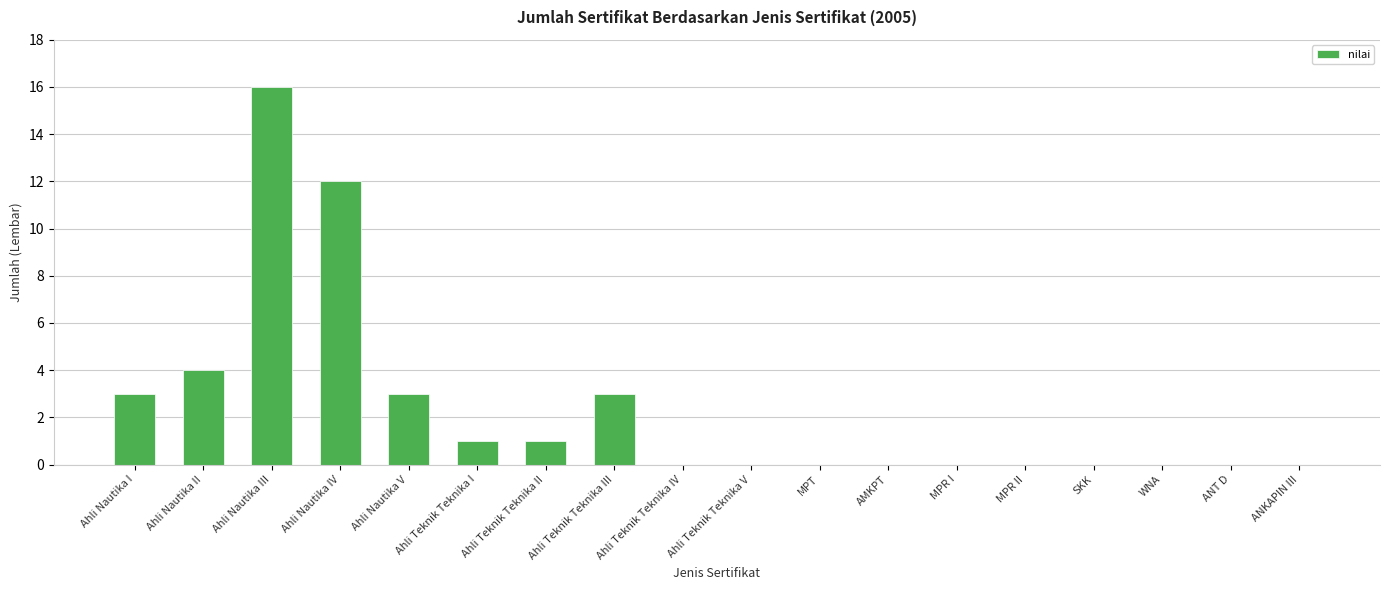

What is the change in value from Ahli Nautika II to ANT D?

-4